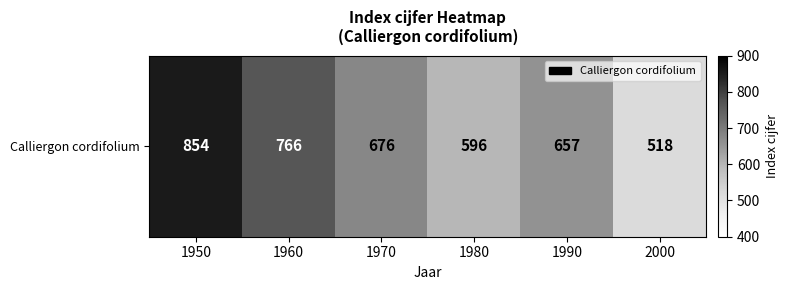

Is it true that the value at 1980 is 177?

False